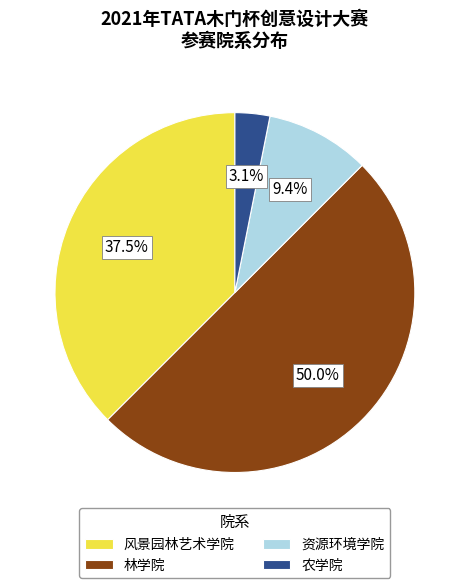

How many segments does this pie chart have?

4